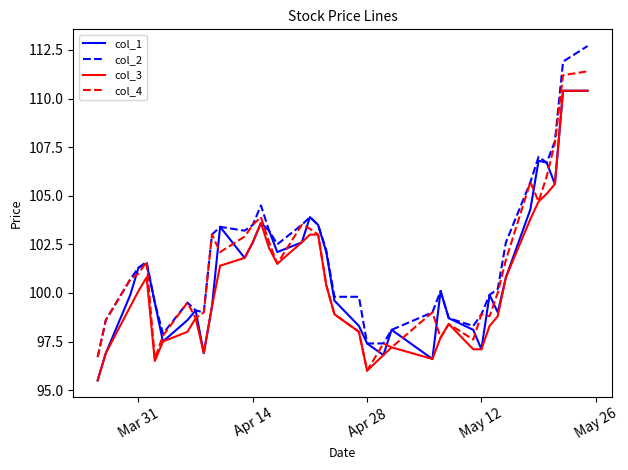

What is the maximum value shown in the chart?

112.7